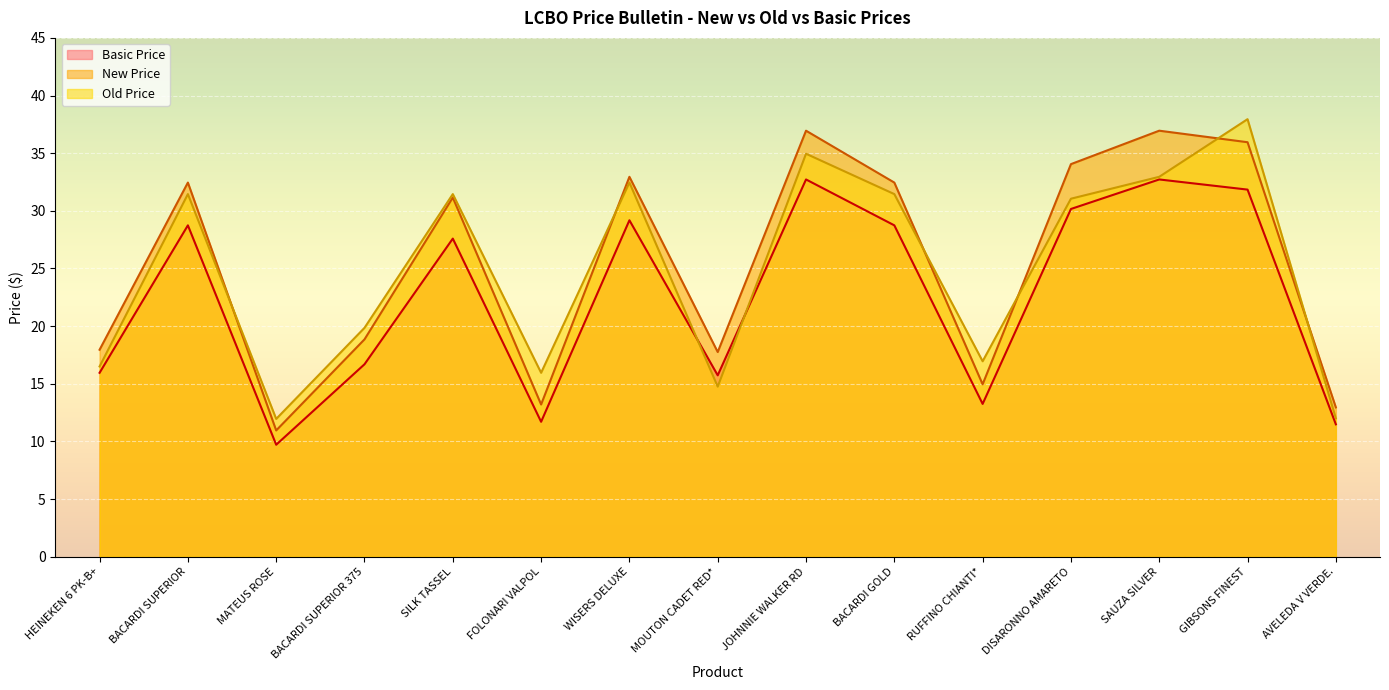

What is the maximum value shown in the chart?

38.0